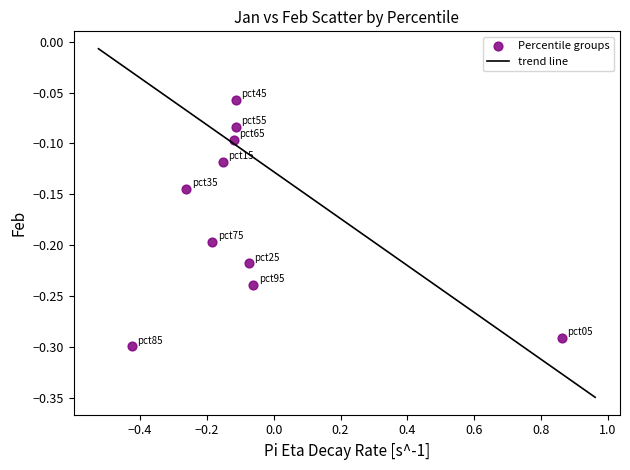

What is the range of X values (max minus min)?

1.3